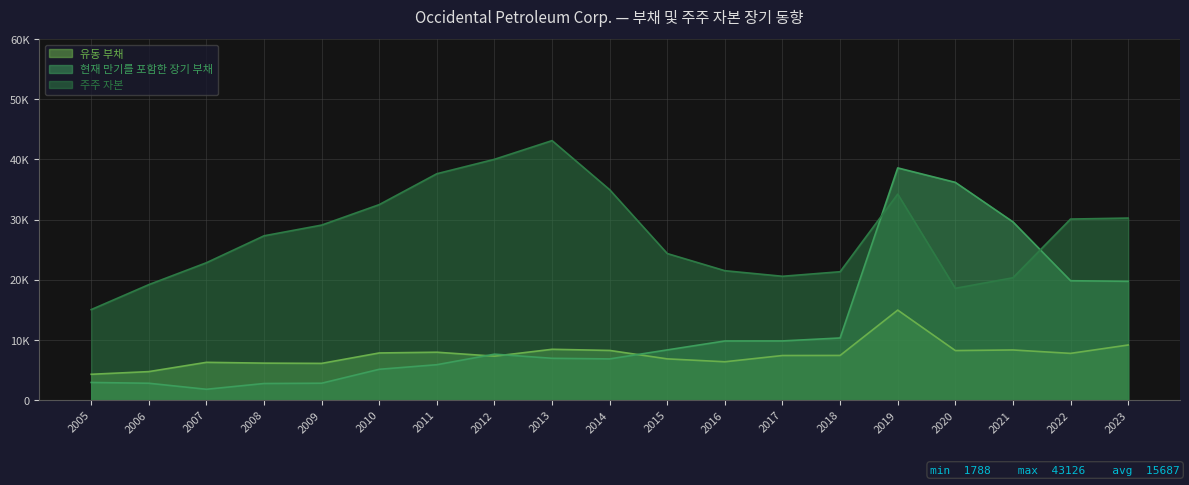

At 2008, list the series in order from smallest to largest.

현재 만기를 포함한 장기 부채, 유동 부채, 주주 자본